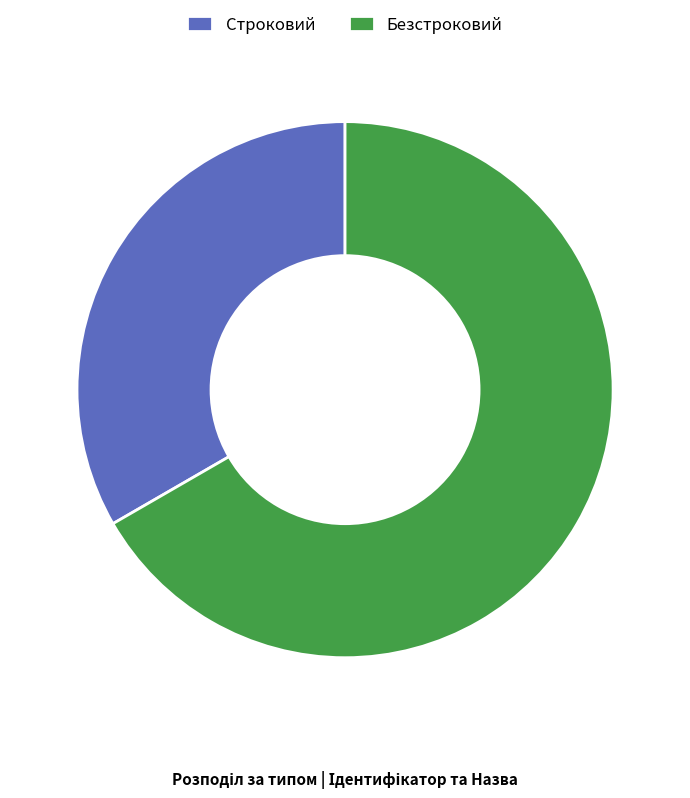

Combined, do Безстроковий and Строковий account for over 50%?

Yes